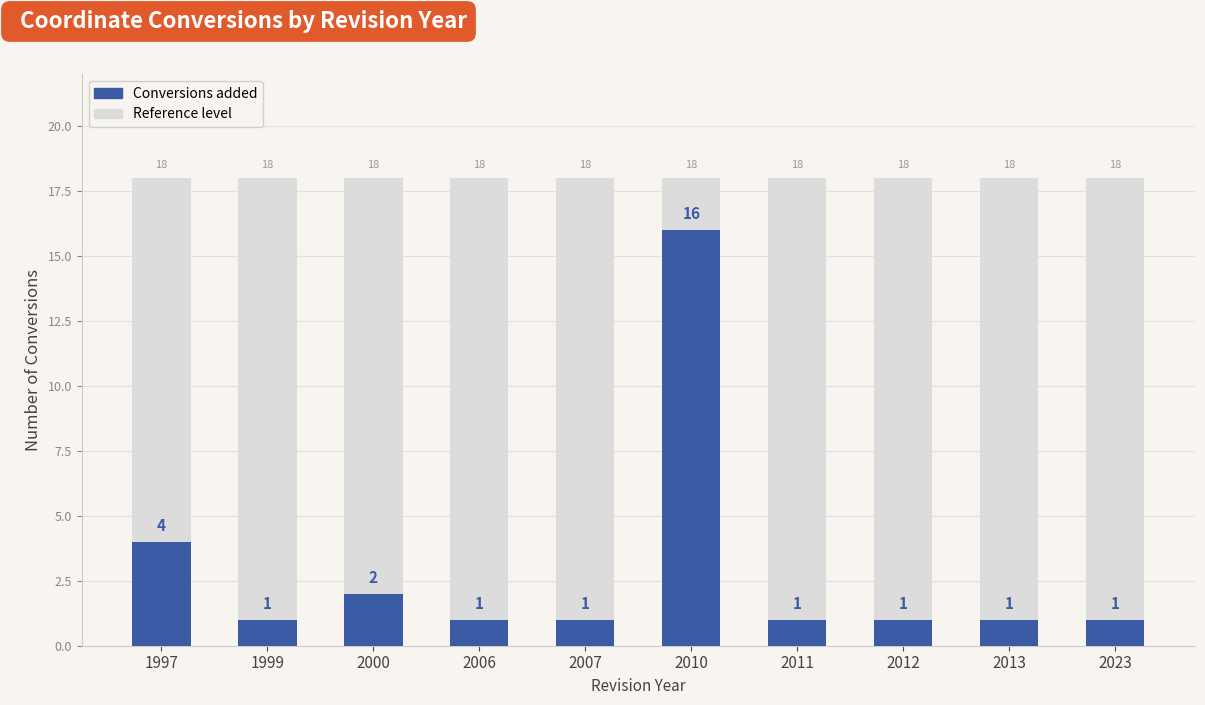

Reading left to right, extract all data points from this chart.

4	1	2	1	1	16	1	1	1	1